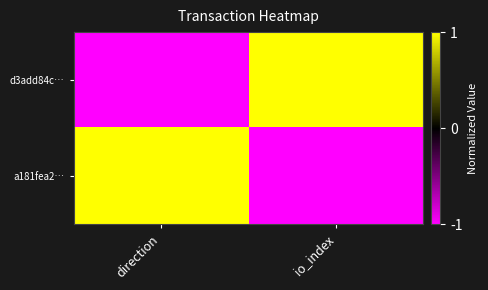

Between direction and io_index, which series saw the biggest shift?

d3add84c…